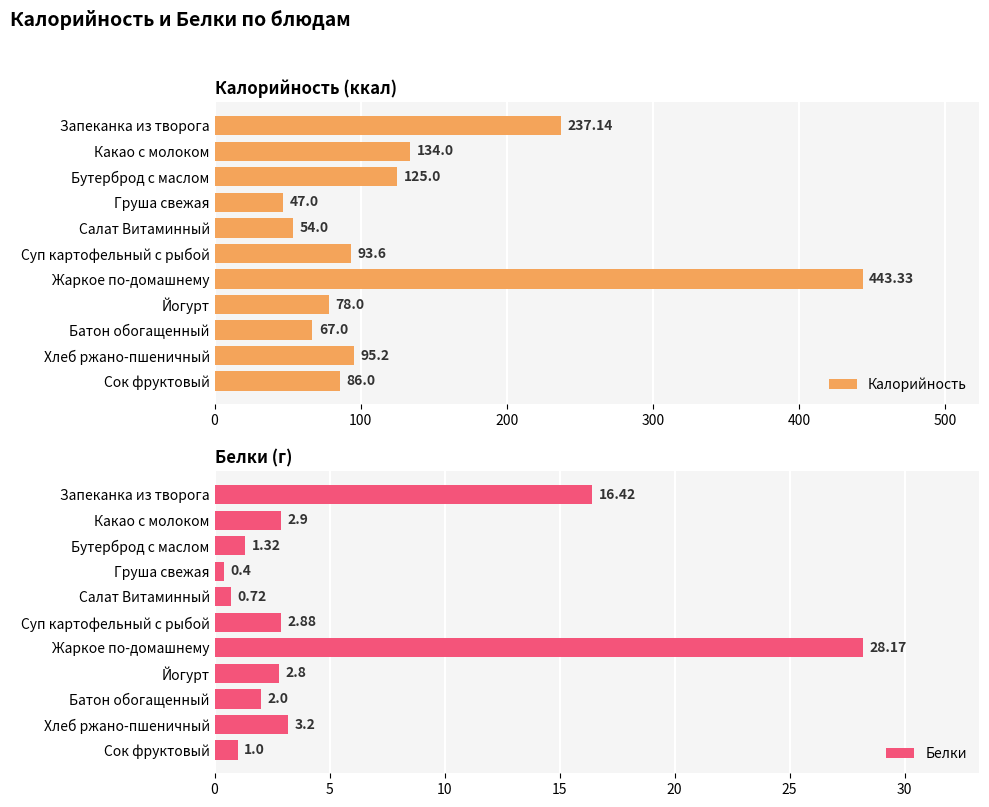

What is the difference between the Калорийность values at Какао с молоком and Батон обогащенный?

67.0